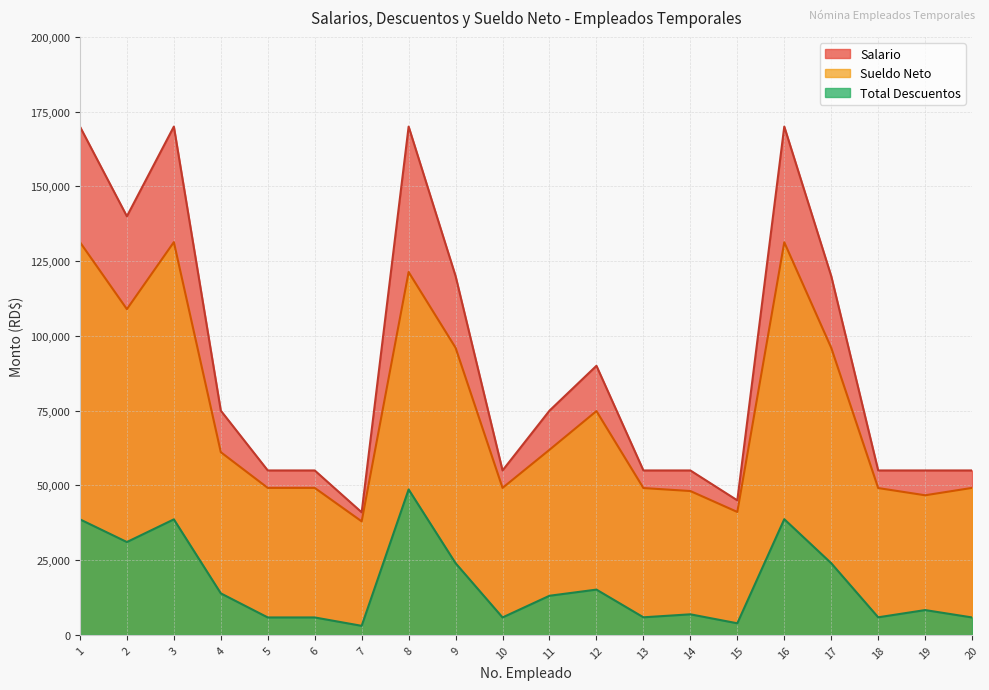

How many data points in Sueldo Neto are less than 61106?

10